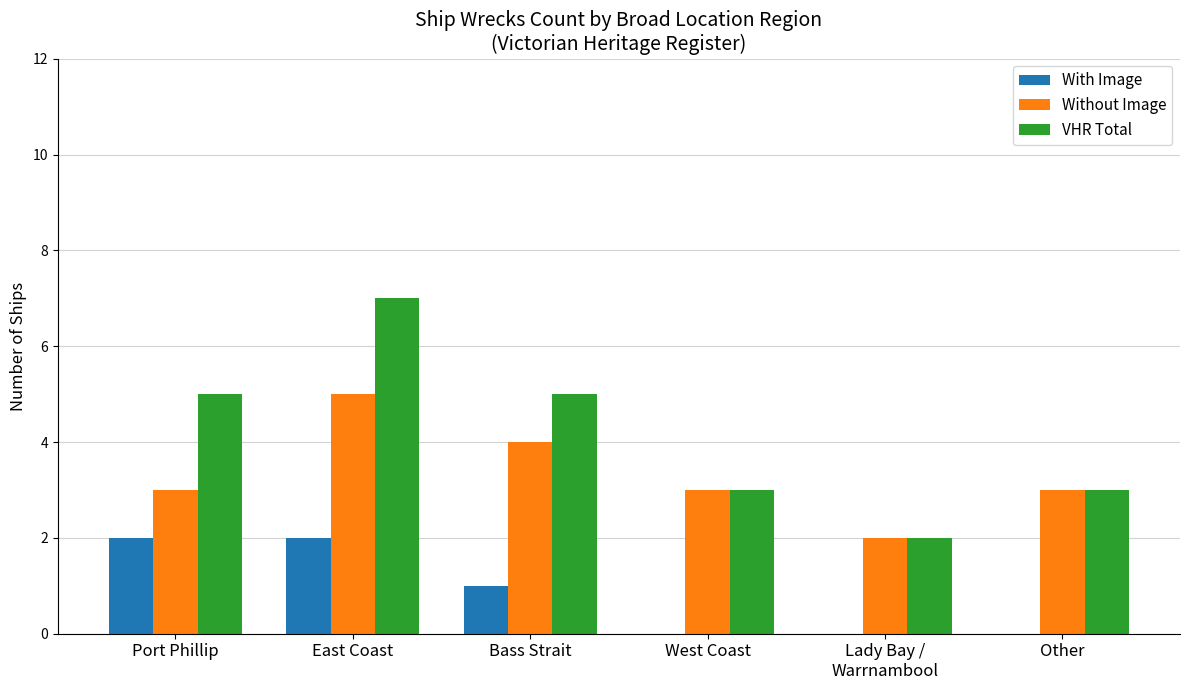

The Without Image series shows 8 at East Coast. True or false?

False